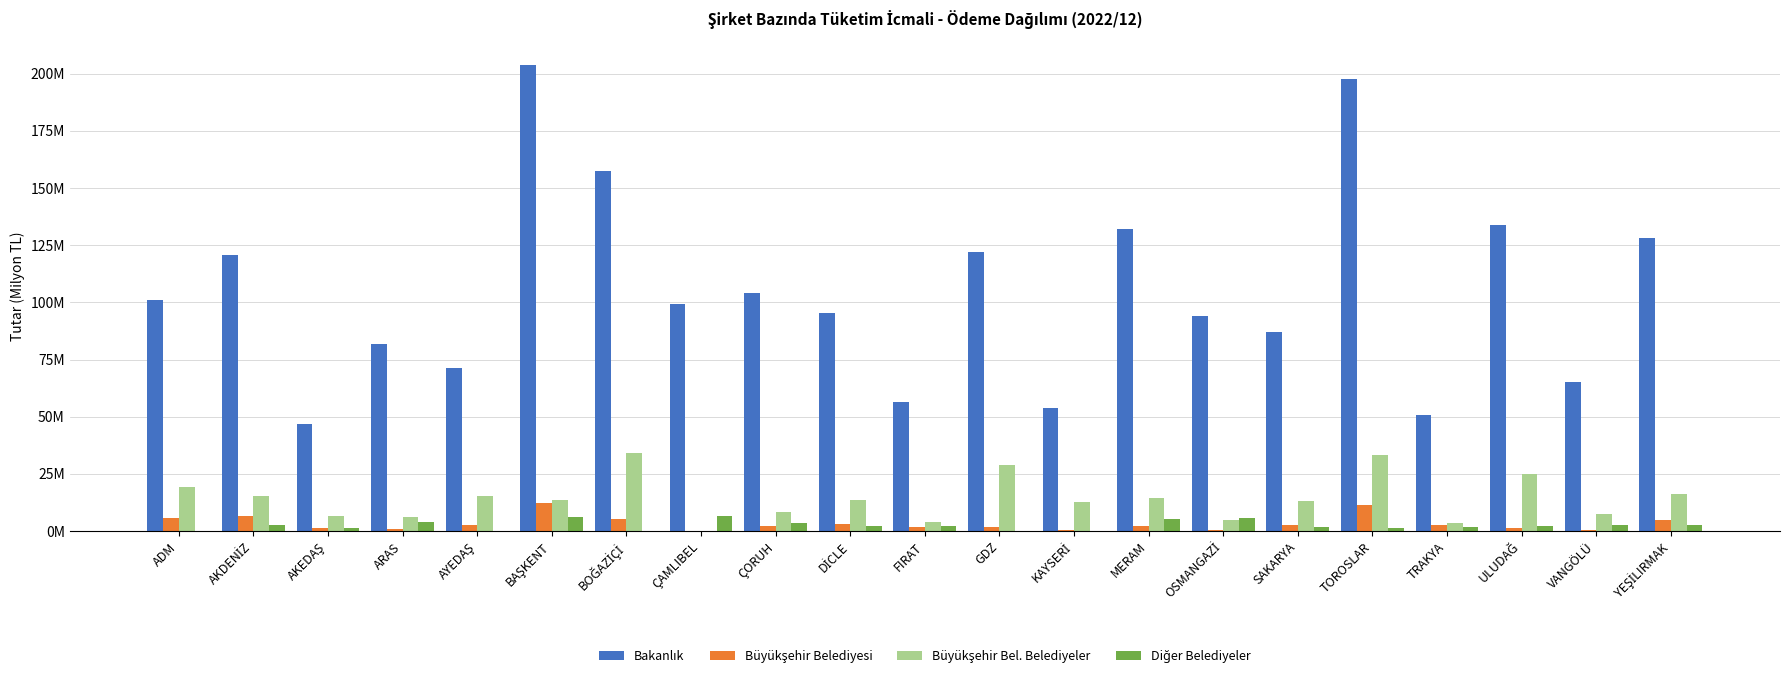

Which series has the largest total across all categories?

Bakanlık